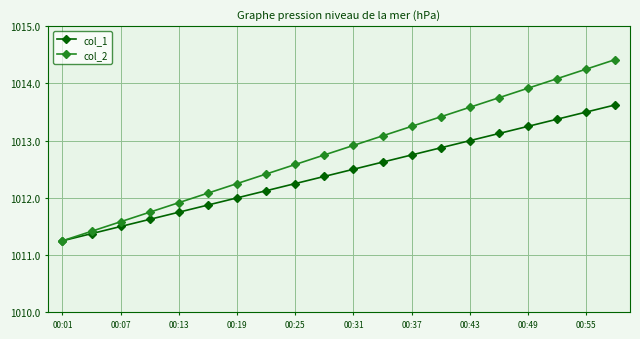

Which series has the largest total across all categories?

col_2